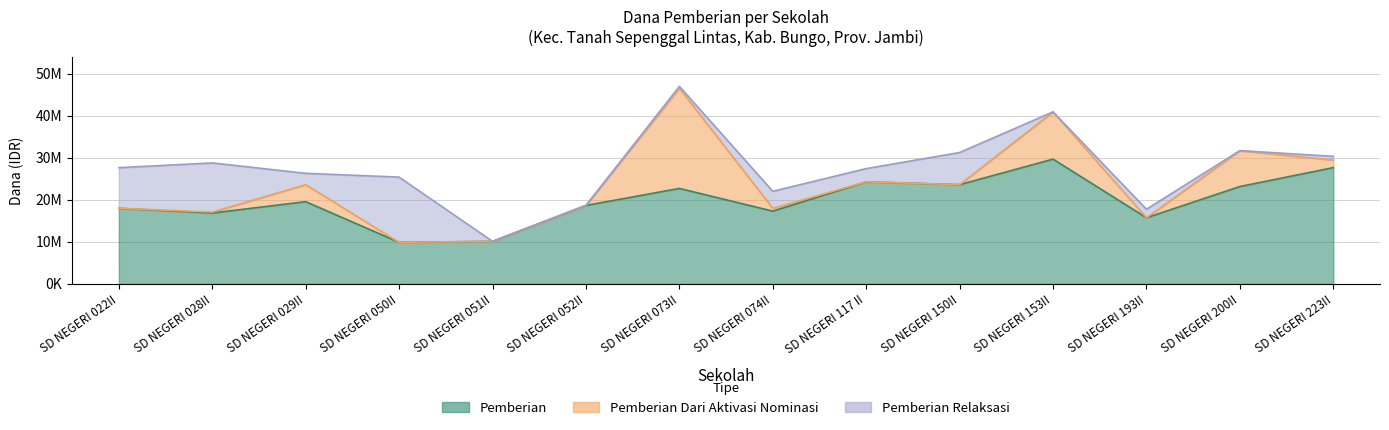

Rank the series by their maximum value, from highest to lowest.

Pemberian, Pemberian Dari Aktivasi Nominasi, Pemberian Relaksasi